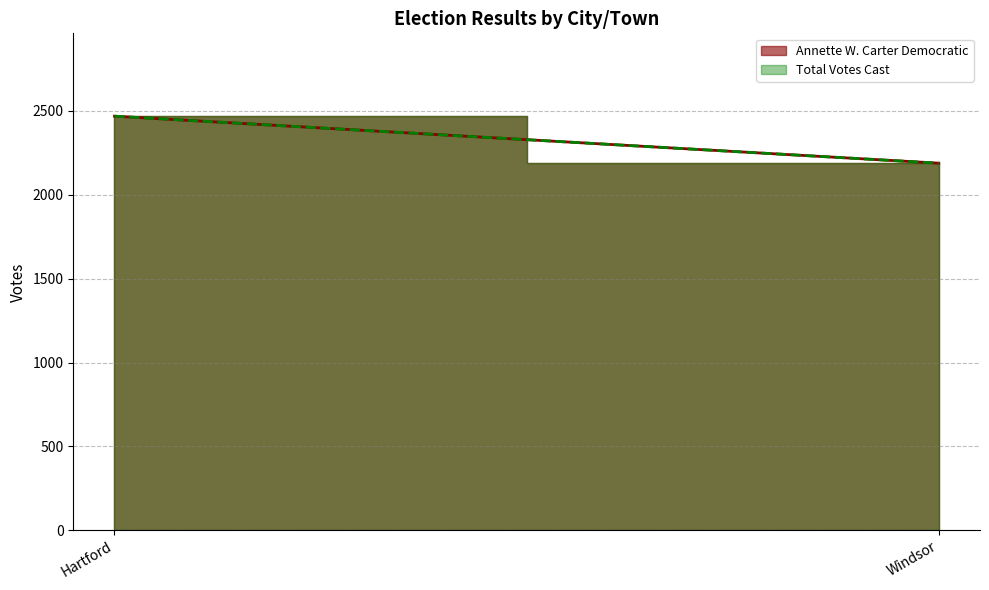

What are all the series names shown in the legend?

Annette W. Carter Democratic, Total Votes Cast